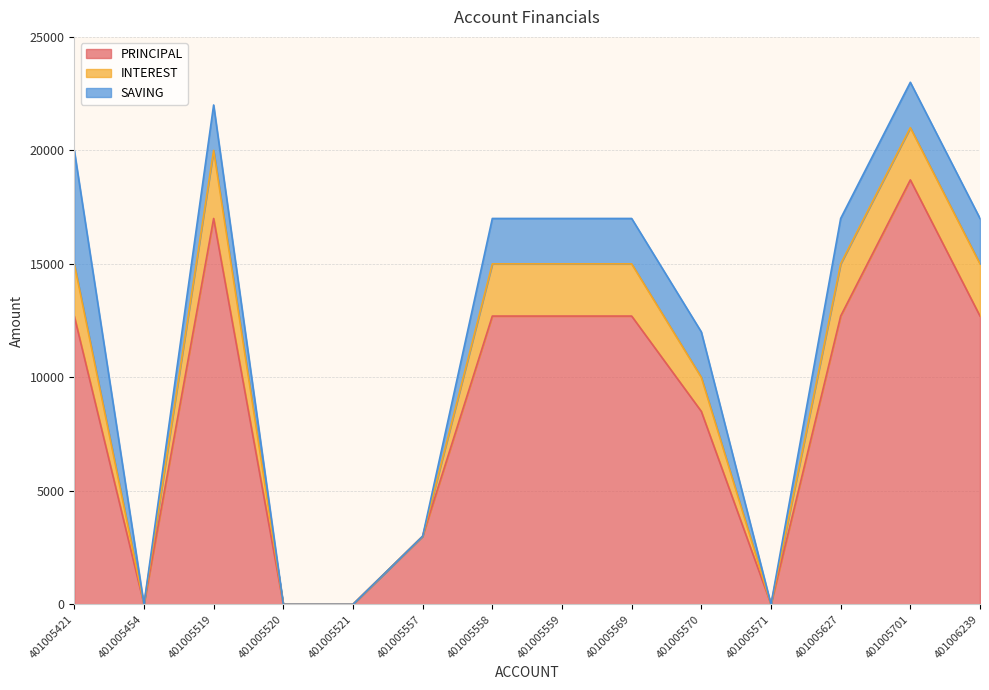

Where is SAVING nearest to the value 2500?

401005519